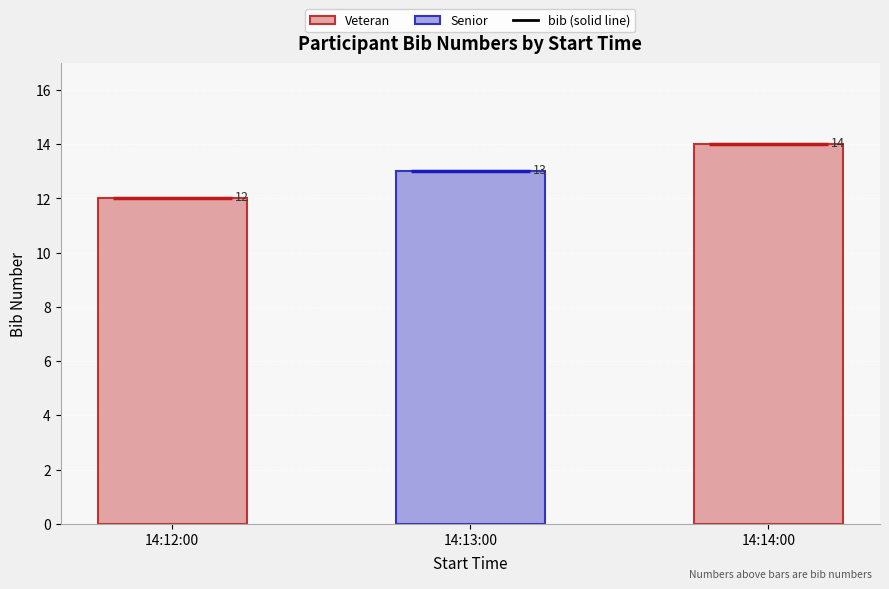

Where does the data first go above 13?

14:14:00